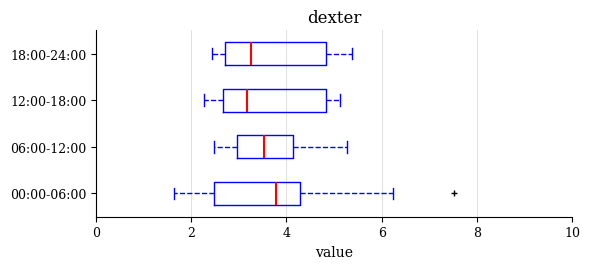

Where is the right edge of the box for 06:00-12:00 on the x-axis? The values are not printed on the chart, so give them approximately, as read against the axis.

4.2